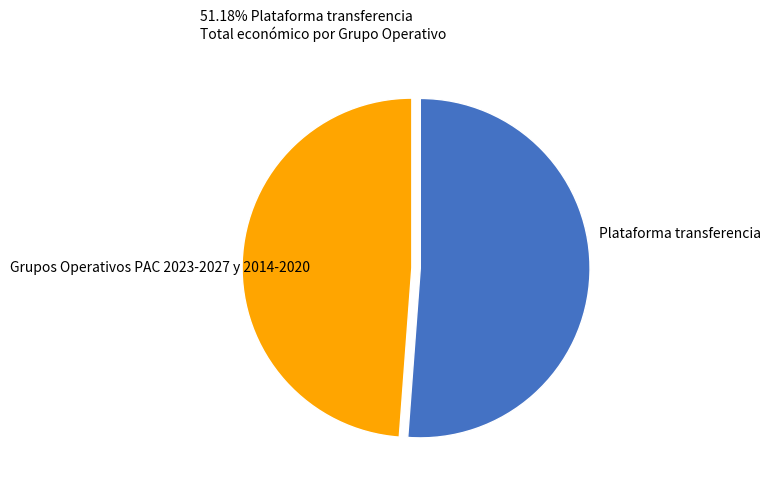

True or false: Grupos Operativos PAC 2023-2027 y 2014-2020 accounts for 49% of the total.

True